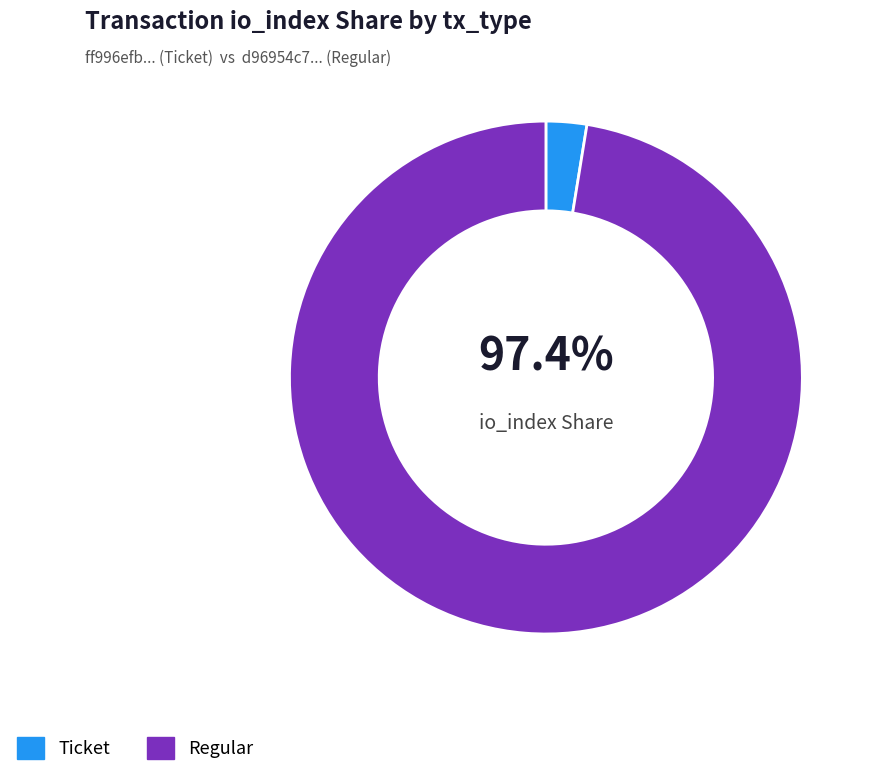

What percentage do Ticket and Regular together represent?

100.0%